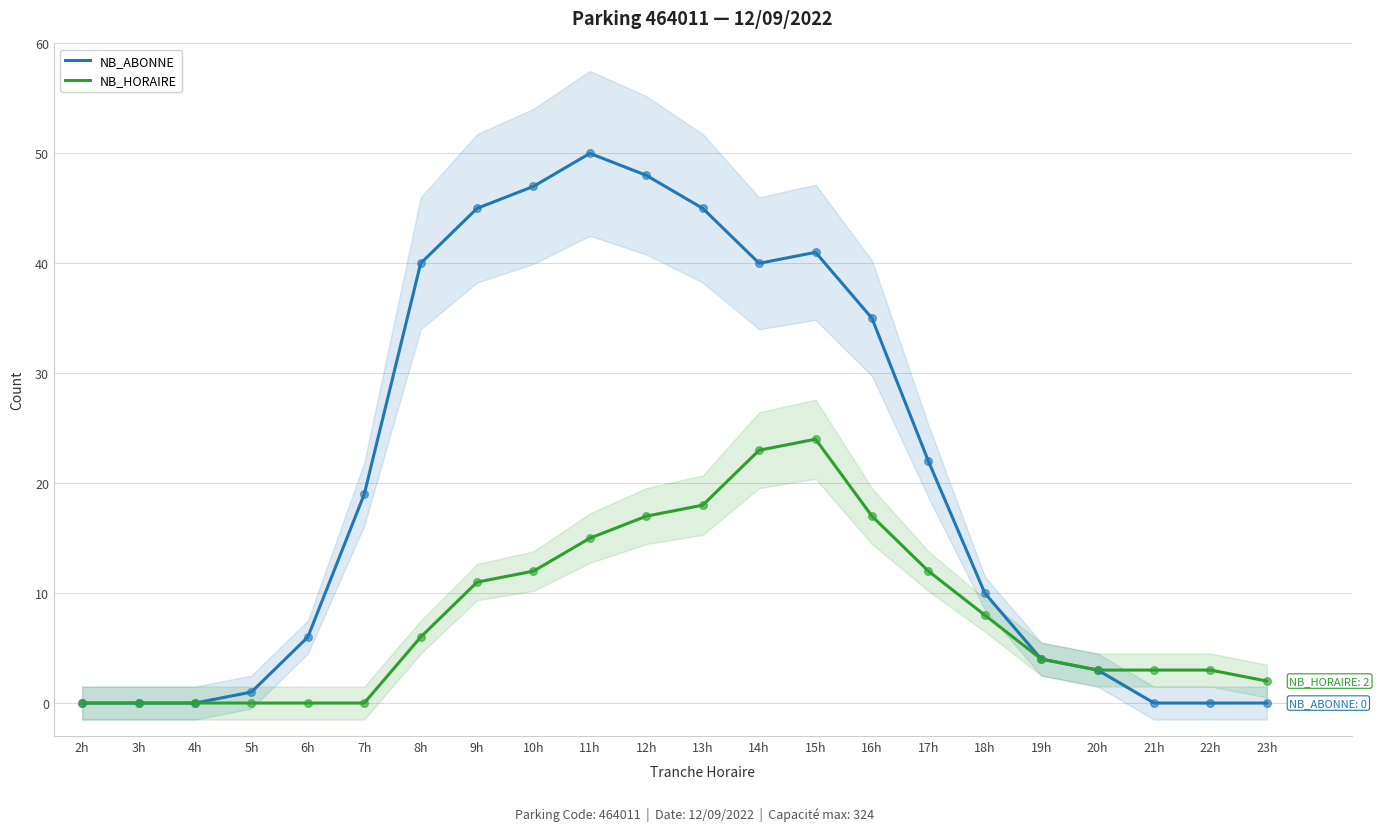

Which series has the widest spread of Y values?

NB_ABONNE